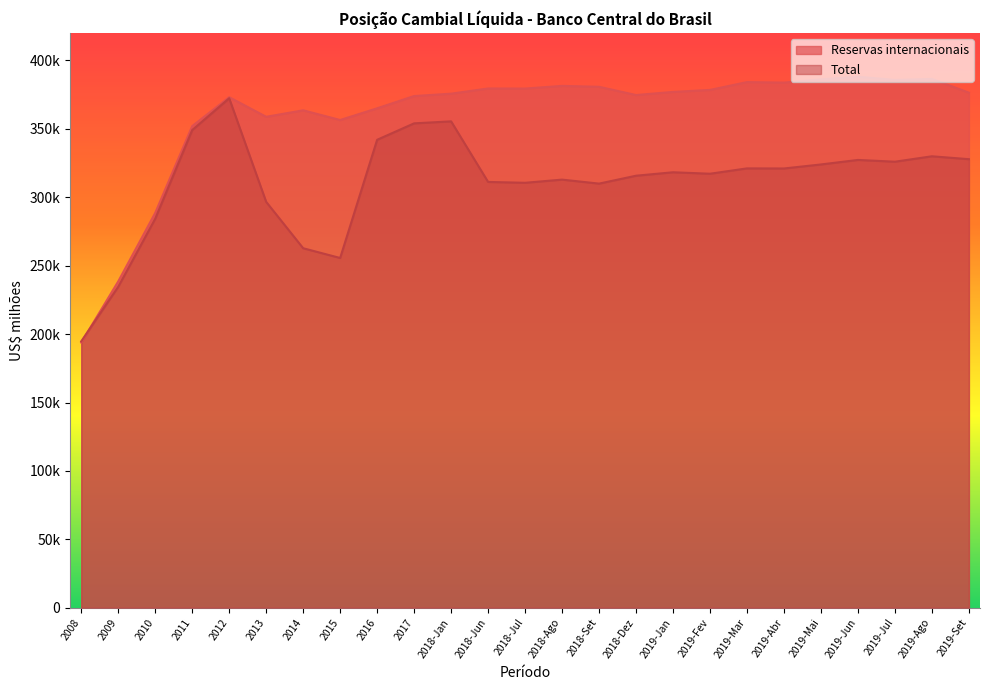

Which category has the lowest value across all series?

2008